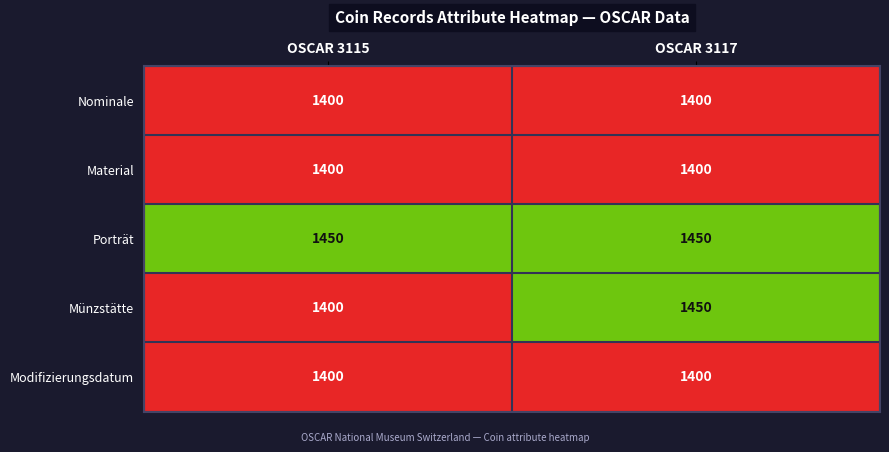

What value does the Modifizierungsdatum series have at OSCAR 3117?

1400